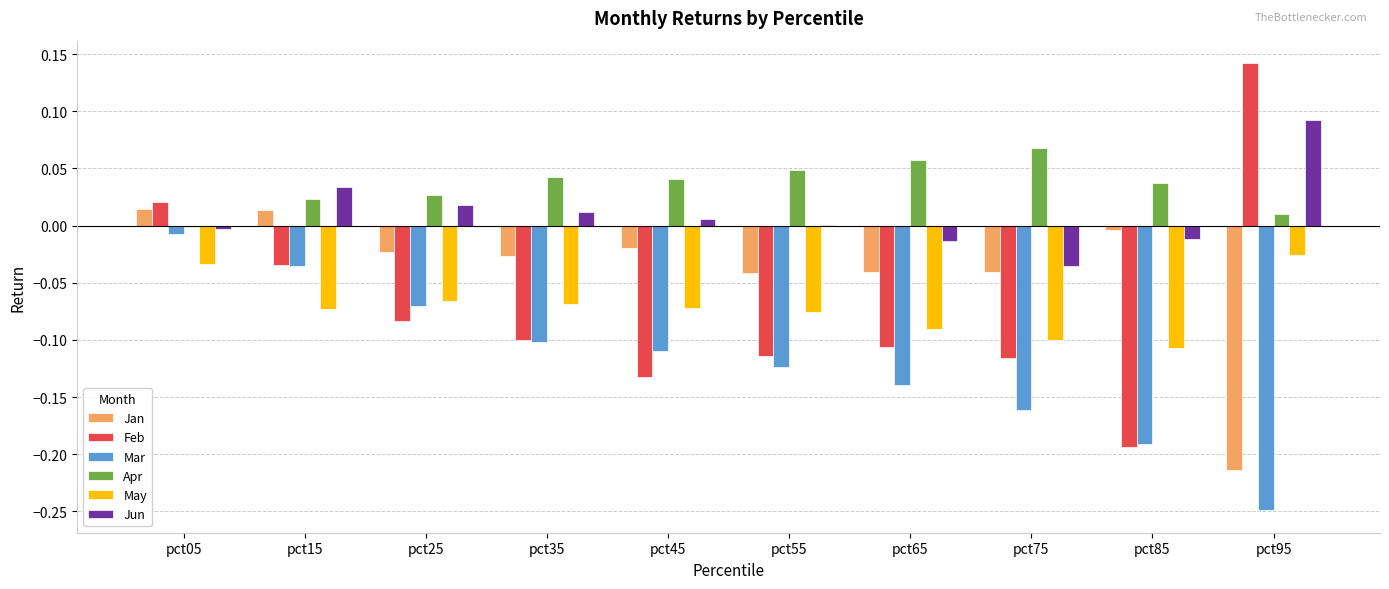

How many series are shown in this chart?

6